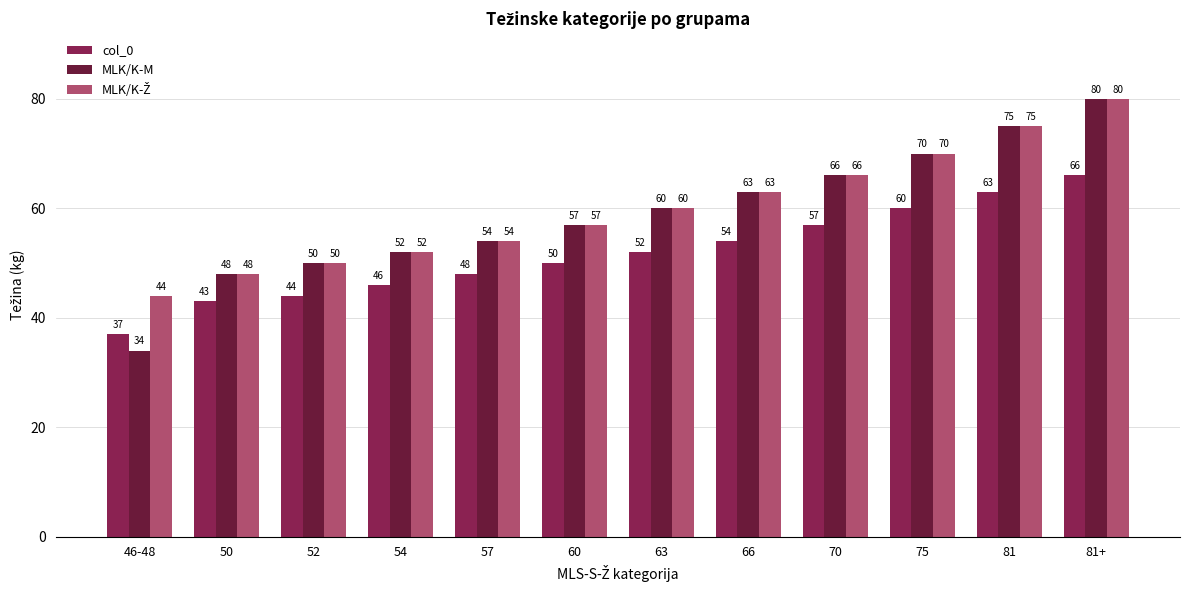

What is the spread (max minus min) of values at 57?

6